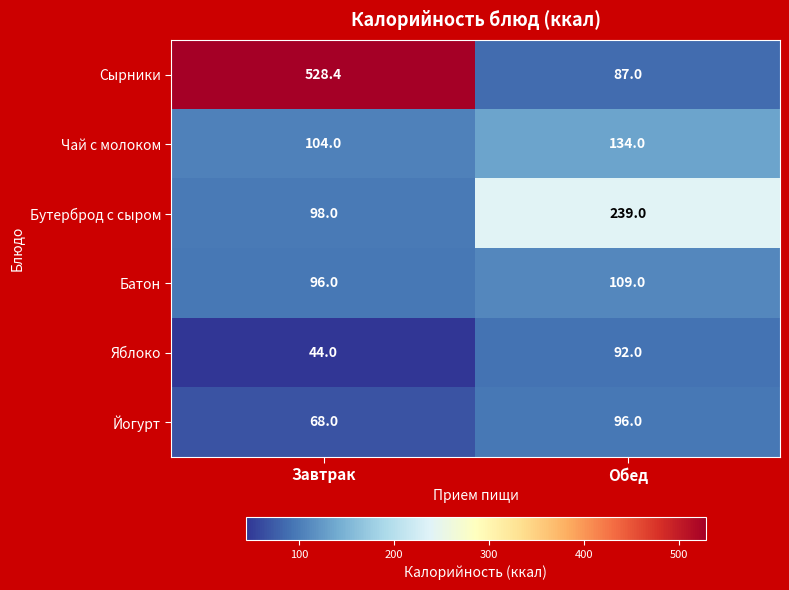

Read the Сырники value at Завтрак.

528.4